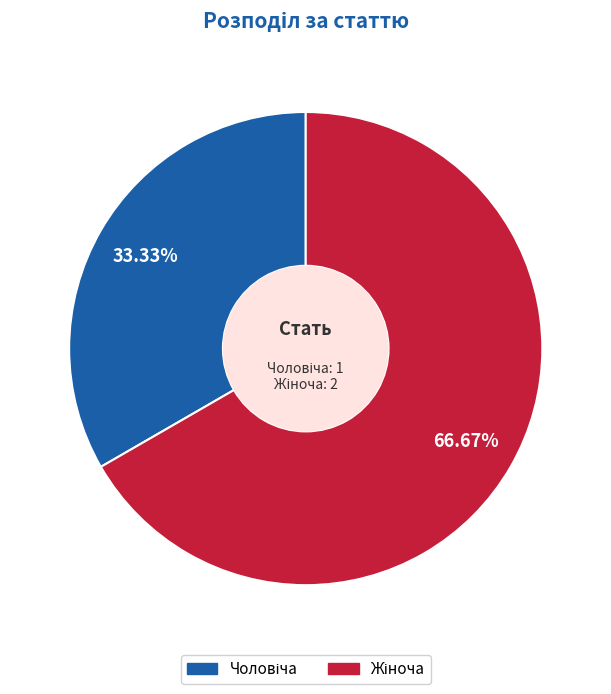

Is there any slice that represents more than half of the pie?

Yes